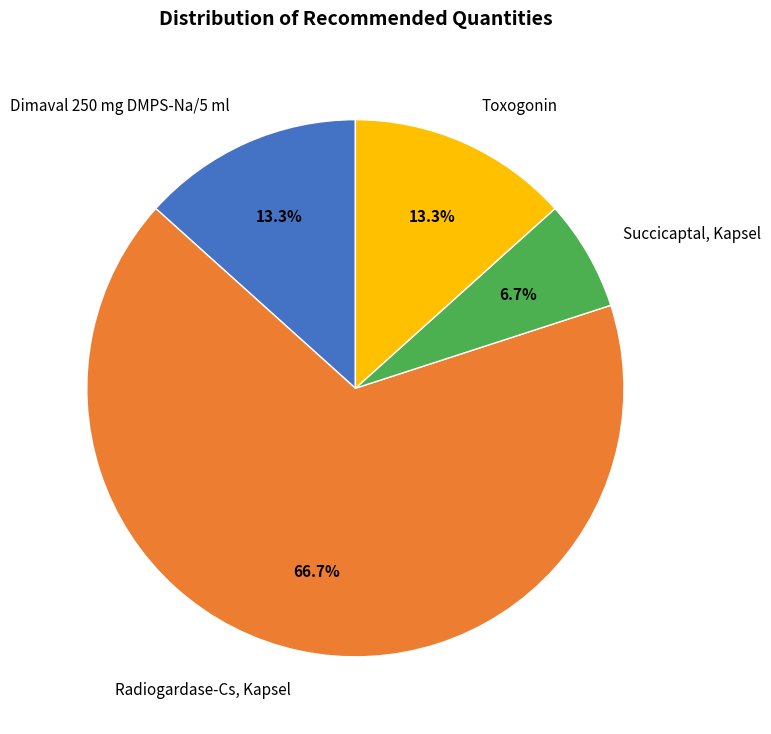

Approximately how many times larger is the value at Dimaval 250 mg DMPS-Na/5 ml compared to Succicaptal, Kapsel?

2.0